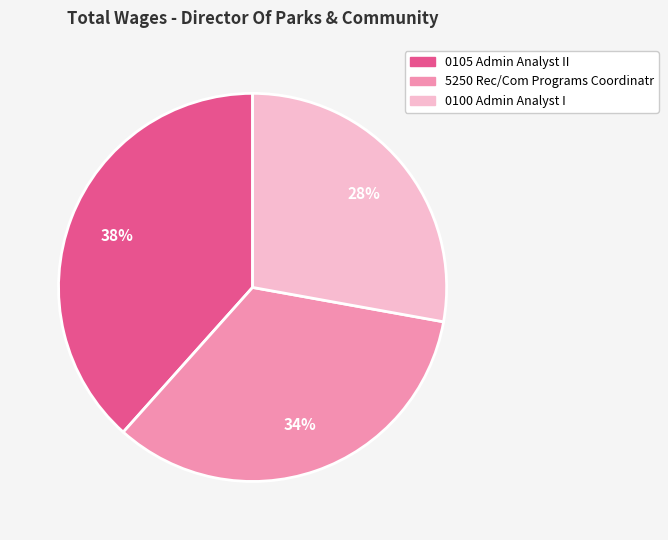

Do 5250 Rec/Com Programs Coordinatr and 0100 Admin Analyst I together represent more than half of the pie?

Yes